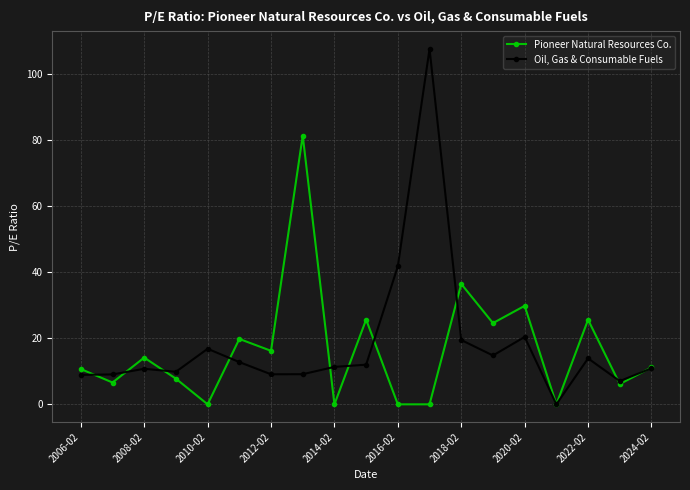

What is the value of the Pioneer Natural Resources Co. point at the 6th from the left?

19.8